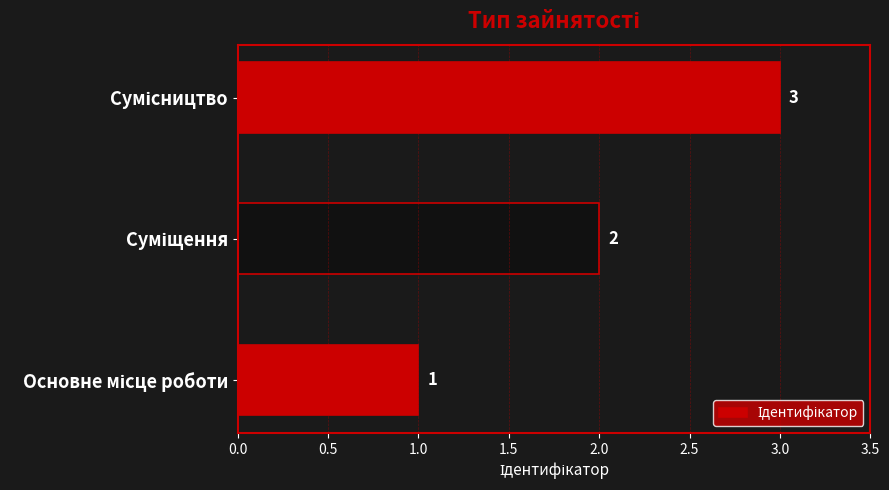

How many values are between 1 and 3?

3